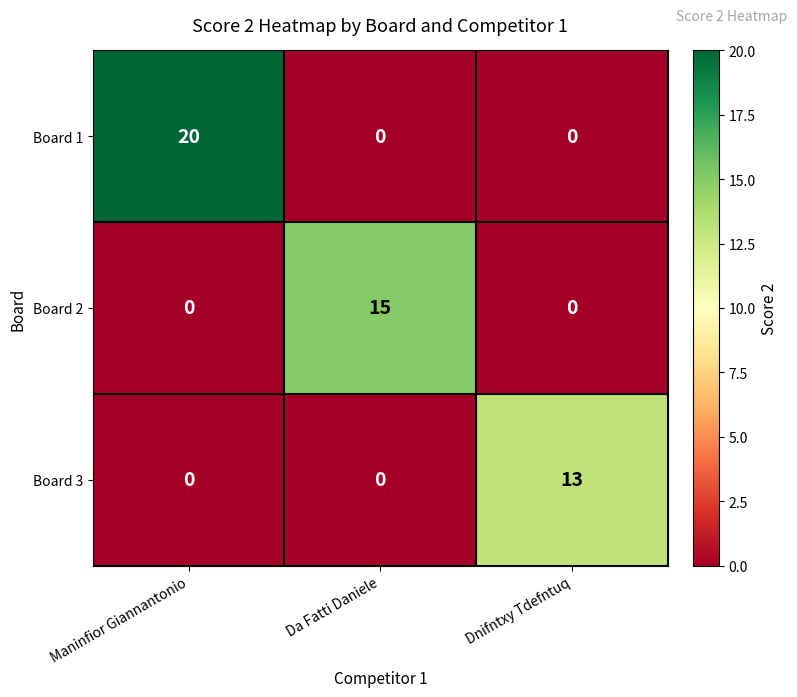

List the series in order of their peak value, lowest first.

Board 3, Board 2, Board 1